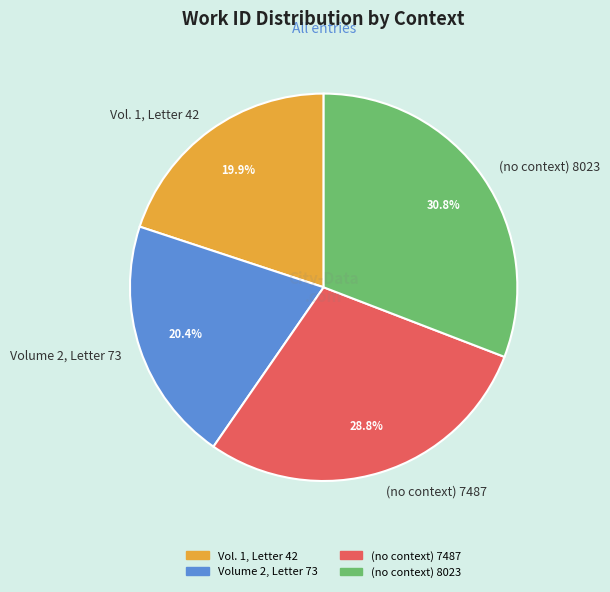

What is the ratio of the value at Volume 2, Letter 73 to the value at (no context) 8023?

0.7